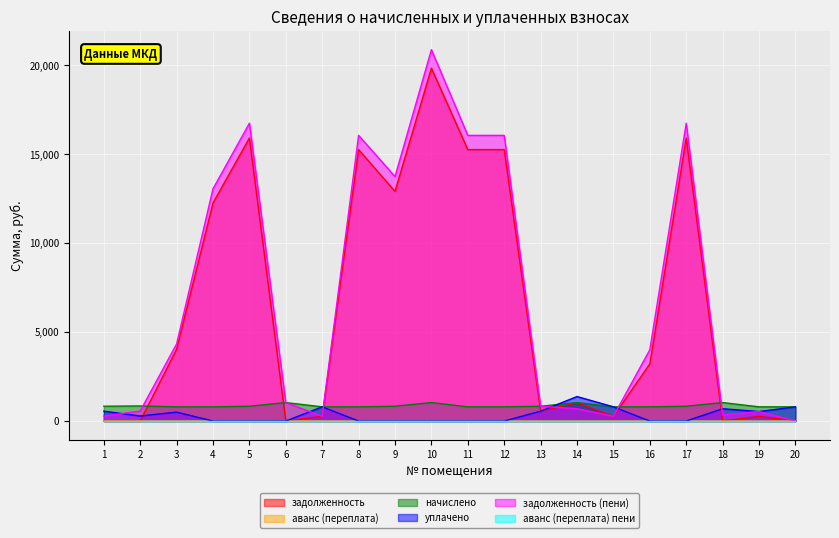

How many distinct data groups are displayed?

6